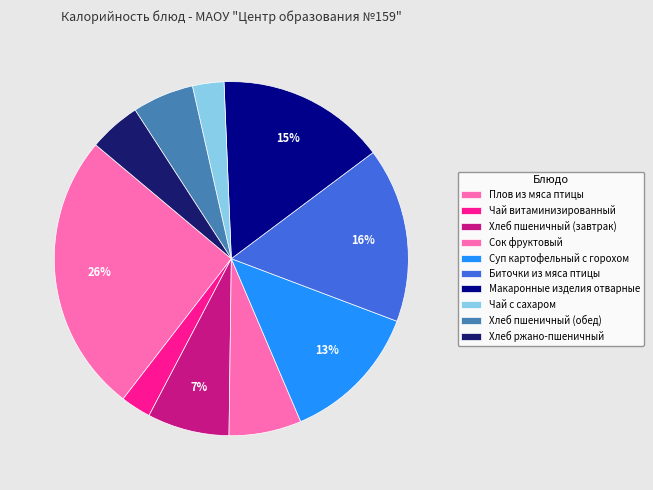

To the nearest percent, what is the combined percentage of Хлеб пшеничный (обед) and Хлеб пшеничный (завтрак)?

13%